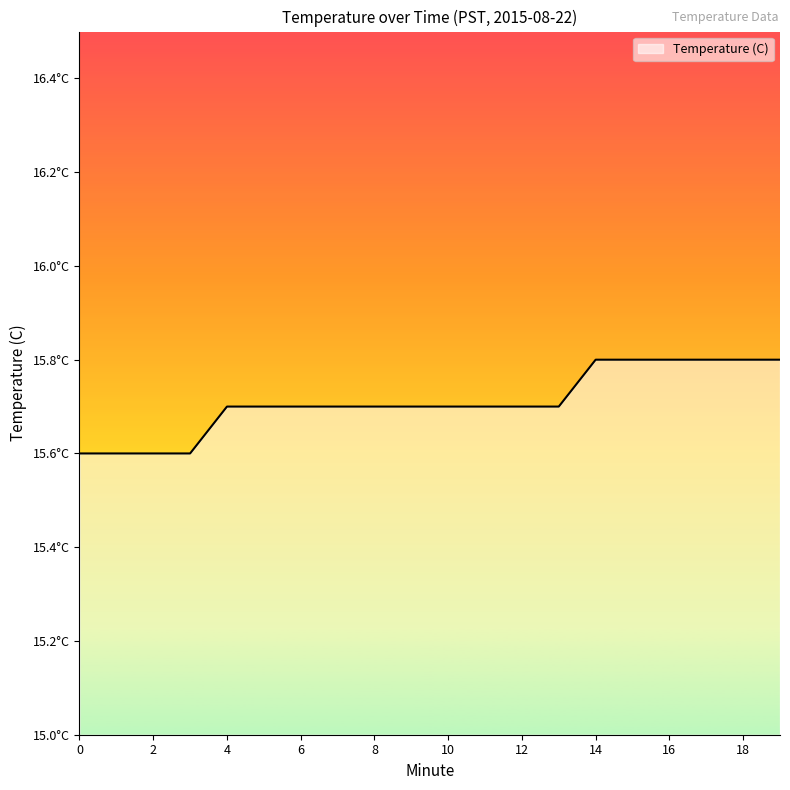

What is the difference between the maximum and minimum values?

0.2